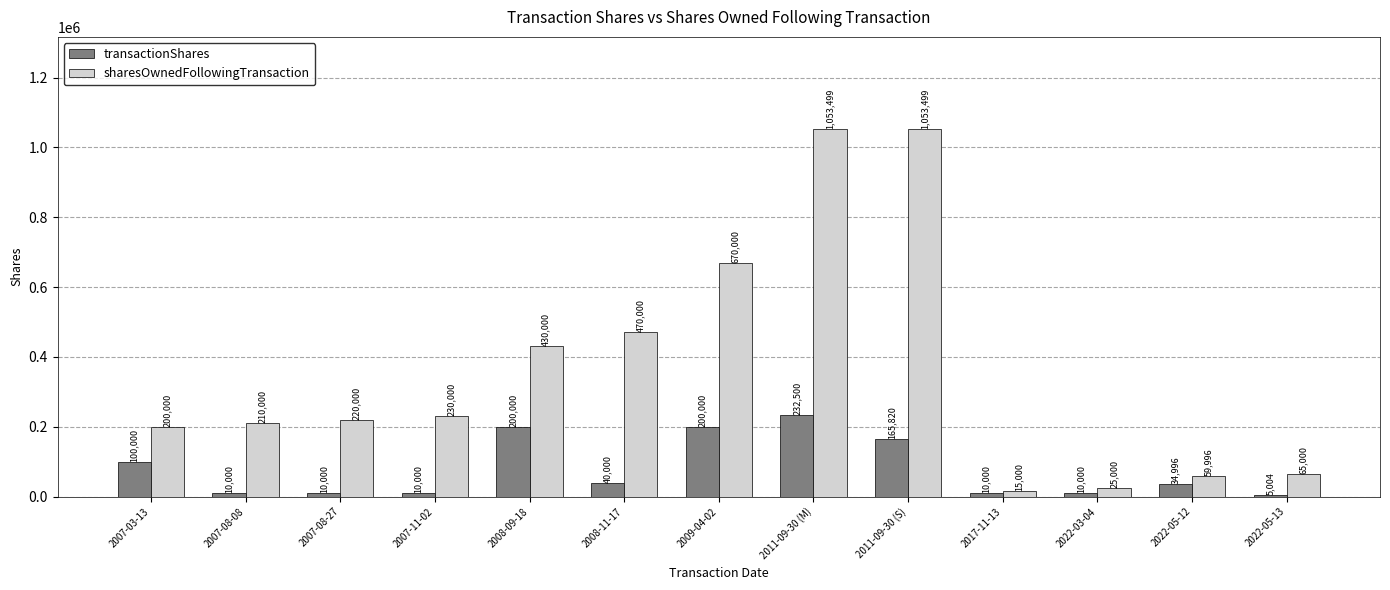

What is the difference between the second highest and minimum values in the sharesOwnedFollowingTransaction series?

1038499